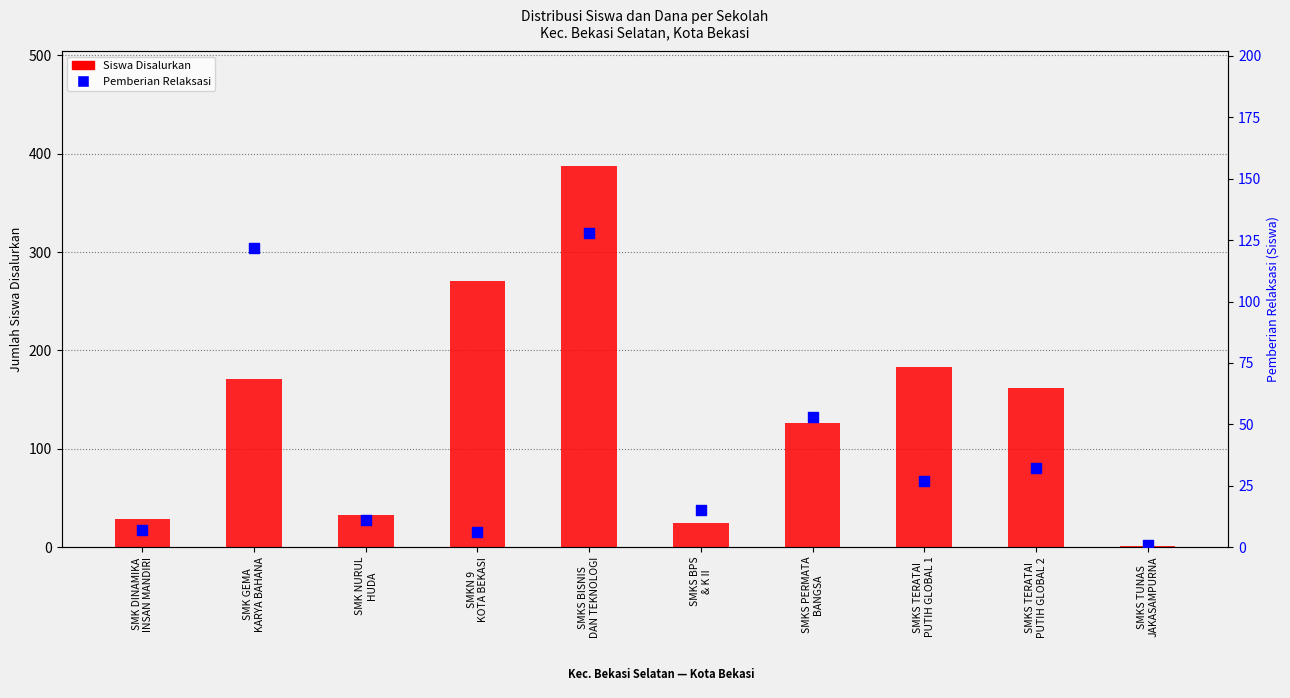

What are all the series names shown in the legend?

Siswa Disalurkan, Pemberian Relaksasi